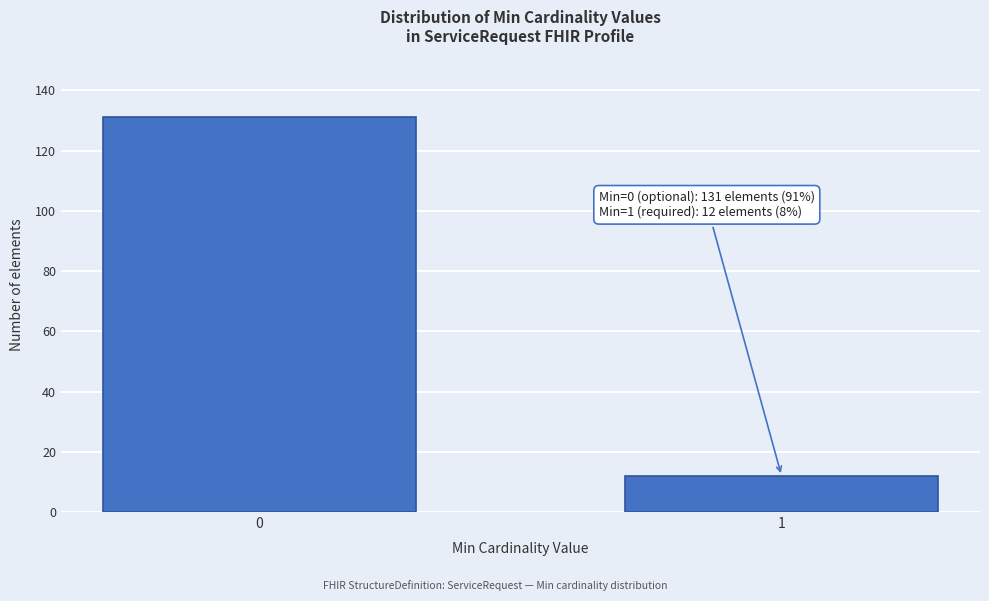

Reading left to right, what are all the values shown in this chart?

131	12